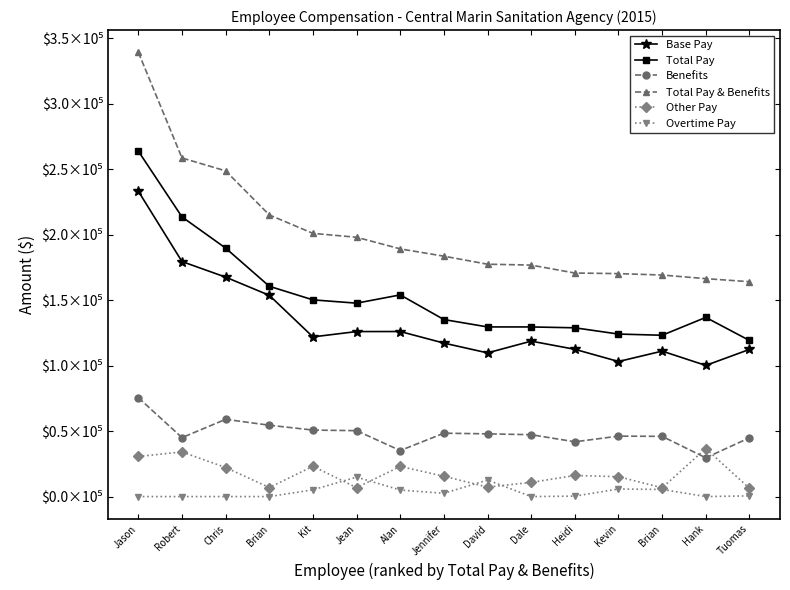

Does the chart have visible grid lines?

No